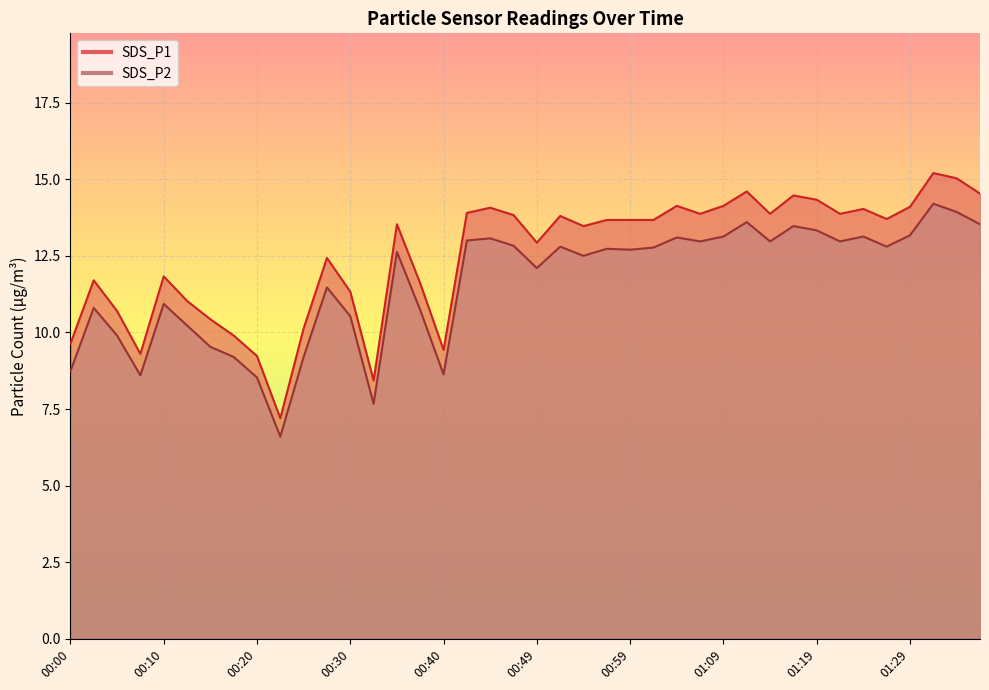

What is the minimum value for SDS_P2?

6.6